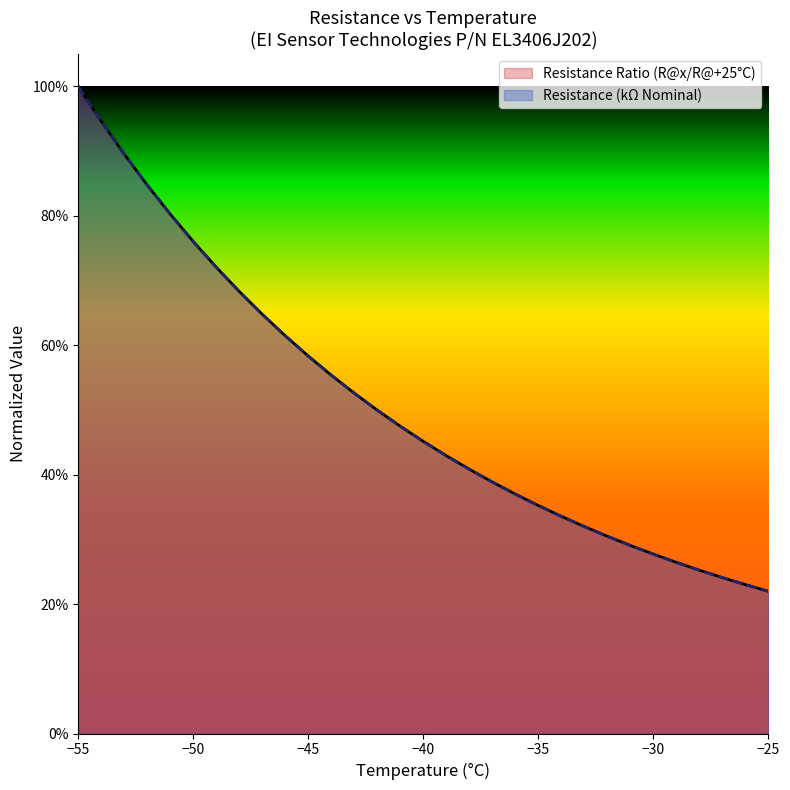

Which category has the highest value across all series?

−55